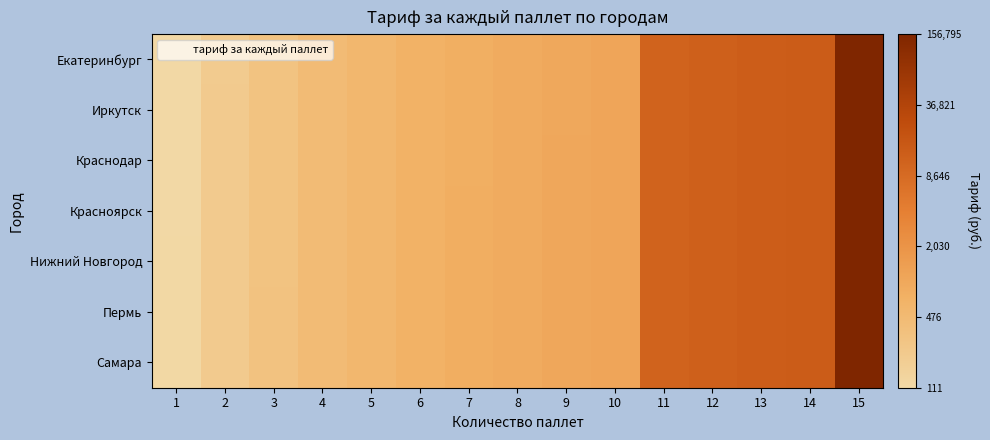

At how many categories does at least one series exceed 7?

6